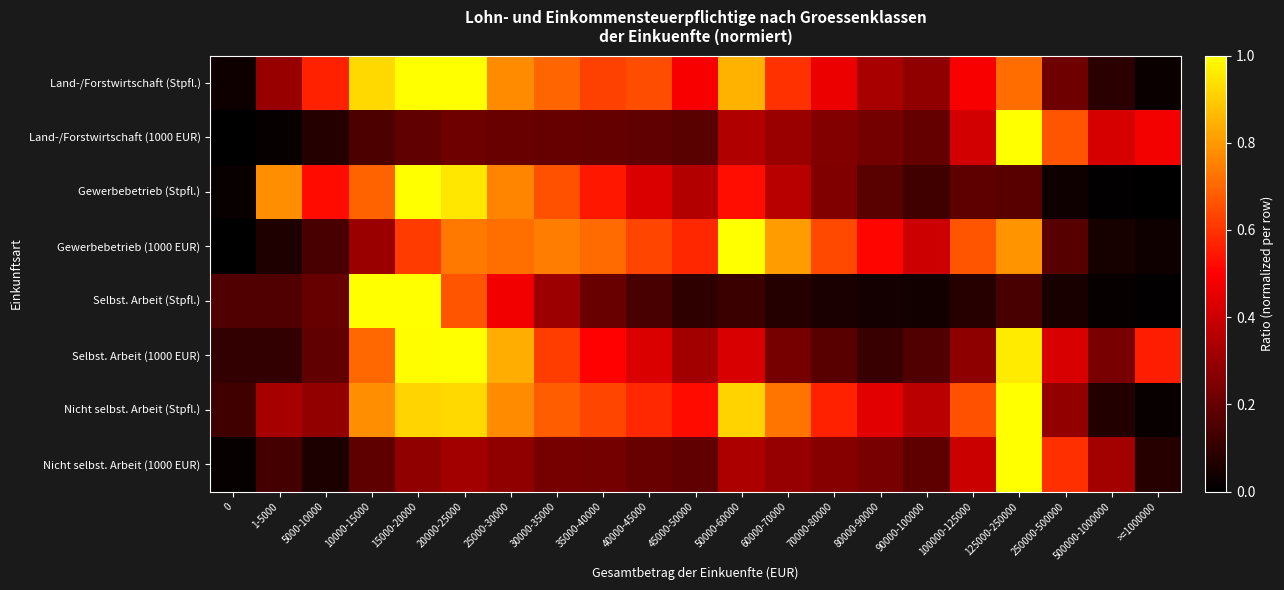

What is the total value across all series at >=1000000?

1.2